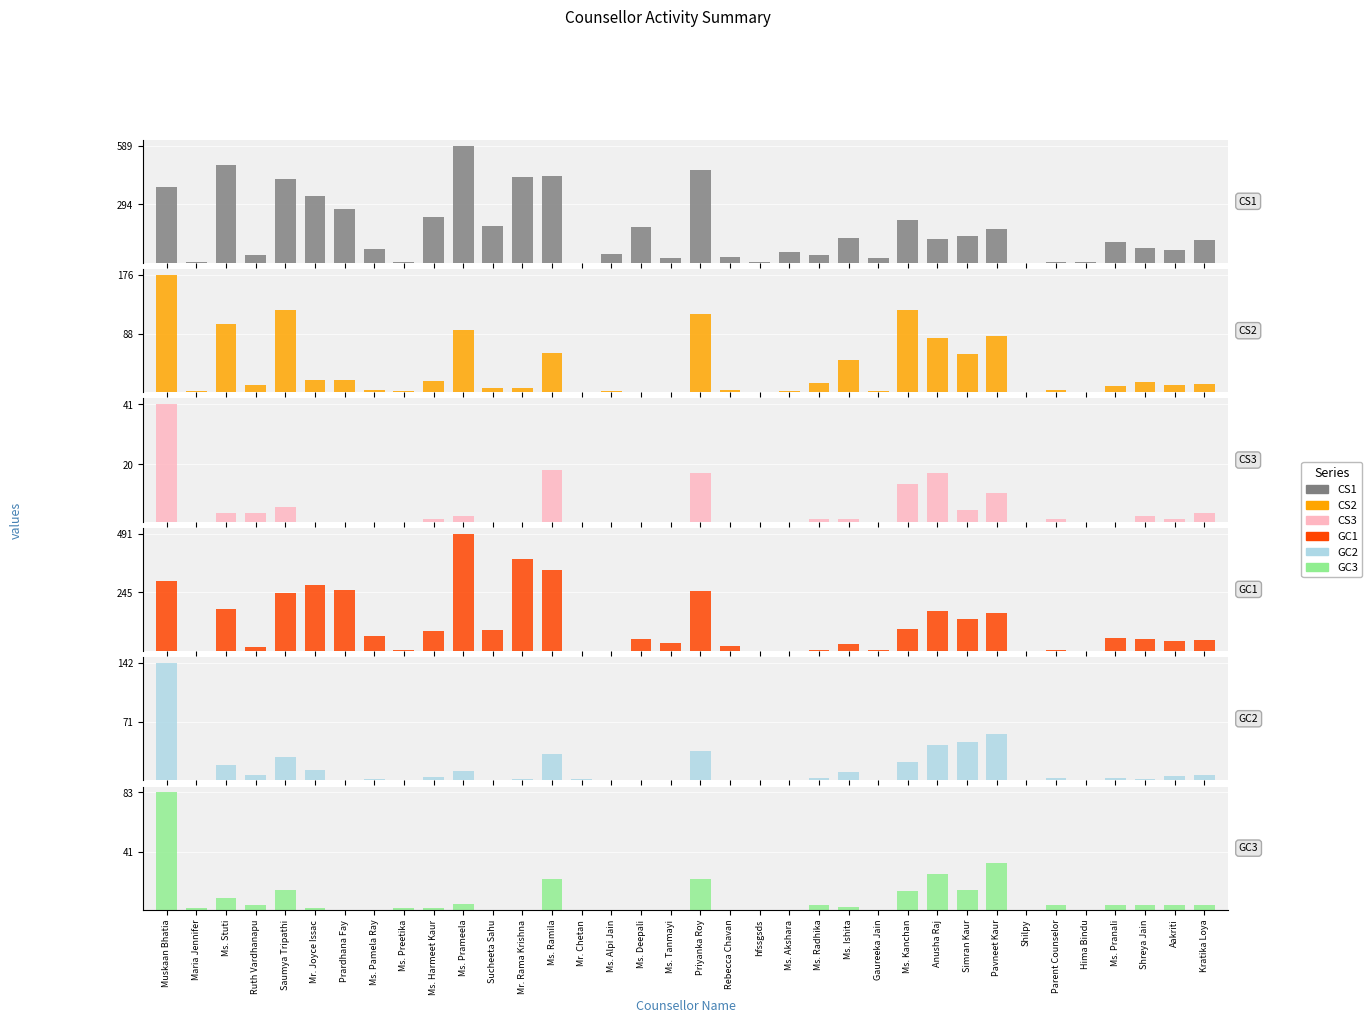

Which series has the largest total across all categories?

CS1